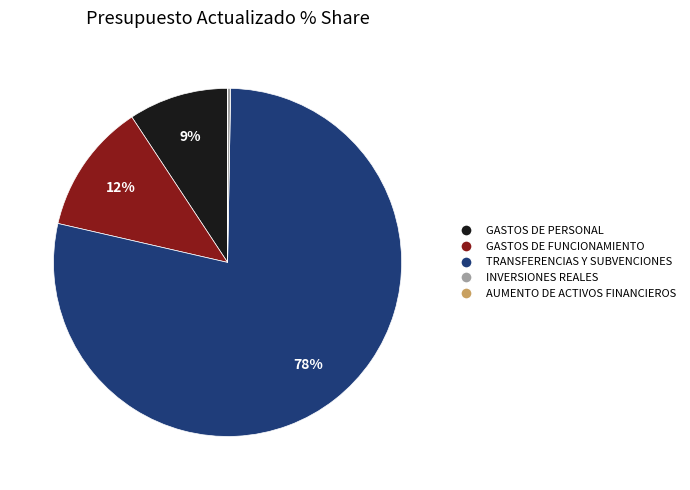

The GASTOS DE FUNCIONAMIENTO slice represents 12% of the pie. True or false?

True